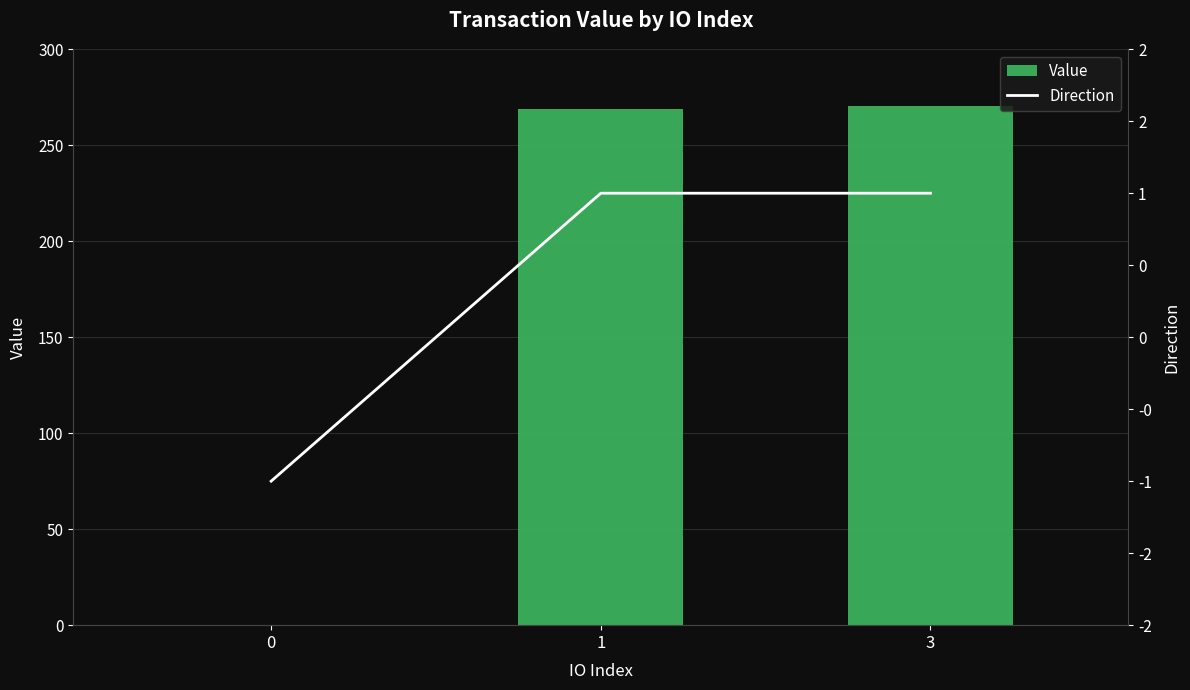

How many values in the Value series exceed 268?

2